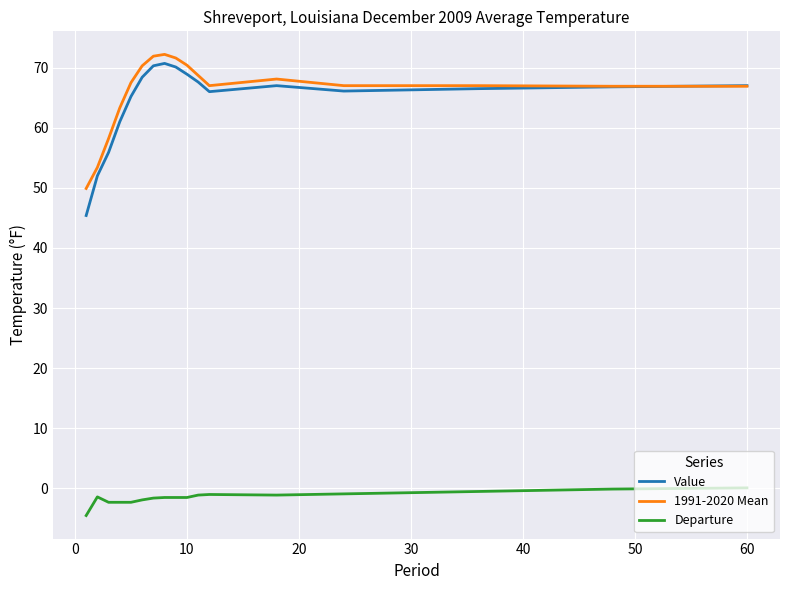

True or false: 1991-2020 Mean and Departure cross at least once.

False